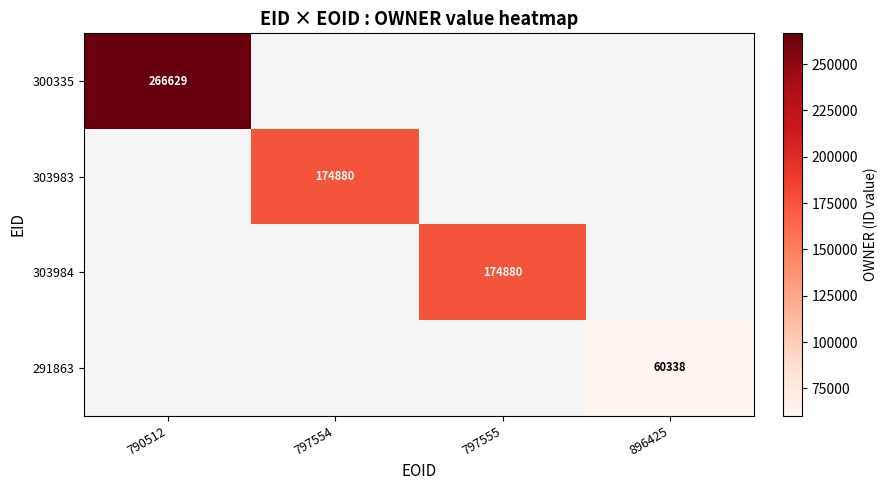

The value of 291863 at 896425 is 60338. True or false?

True